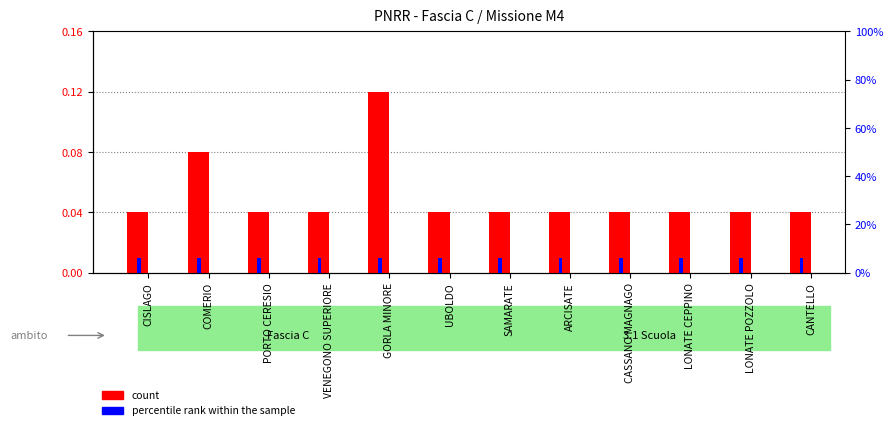

At which category is the sum across all series the highest?

GORLA MINORE